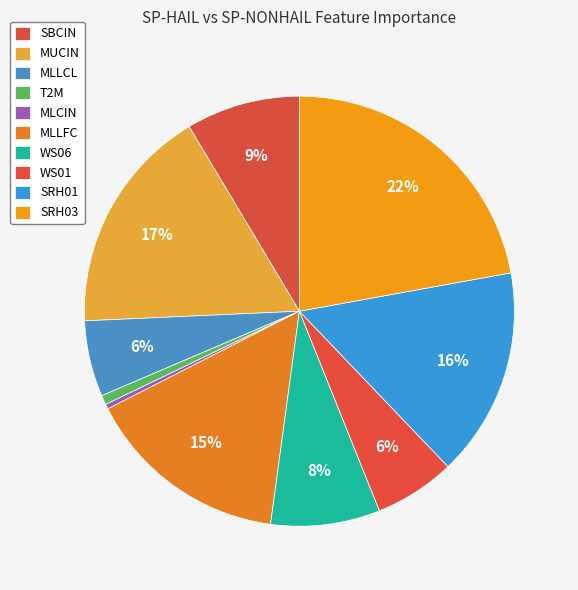

What percentage is NOT represented by SBCIN?

91.4%